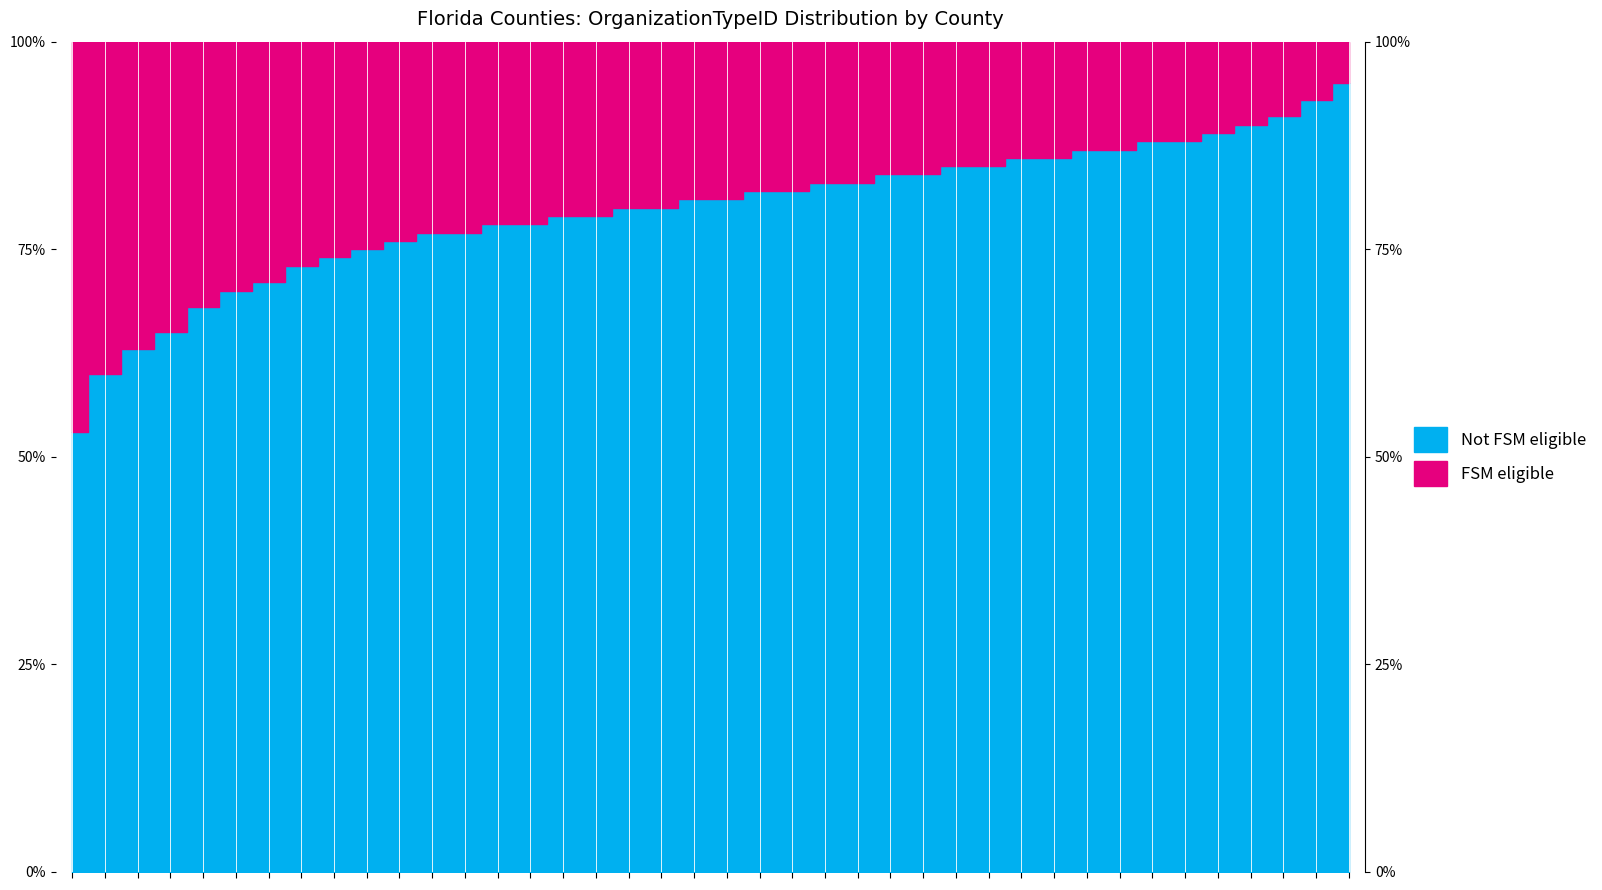

What is the value of the 6th point from the left?

70